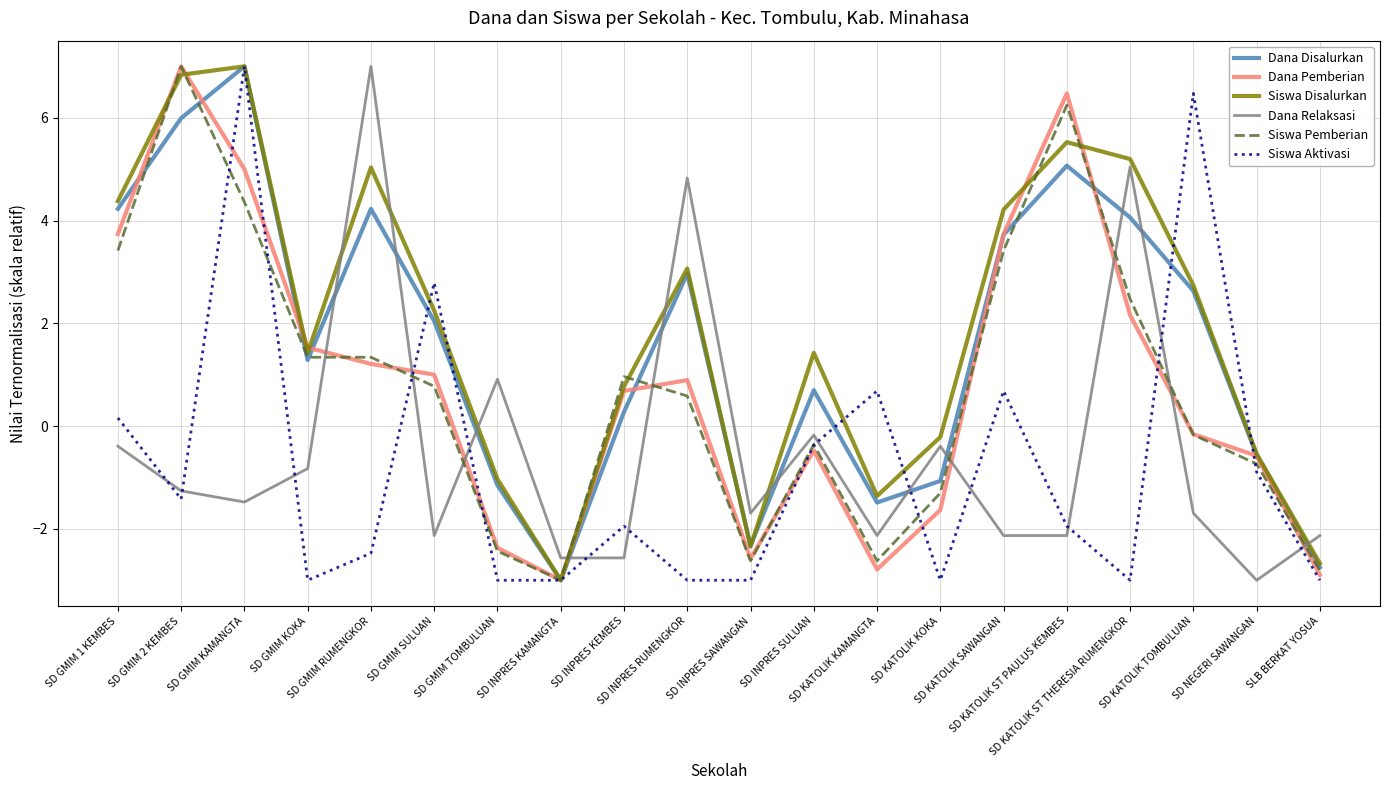

The value of Siswa Disalurkan at SD GMIM 2 KEMBES is 9.7. True or false?

False